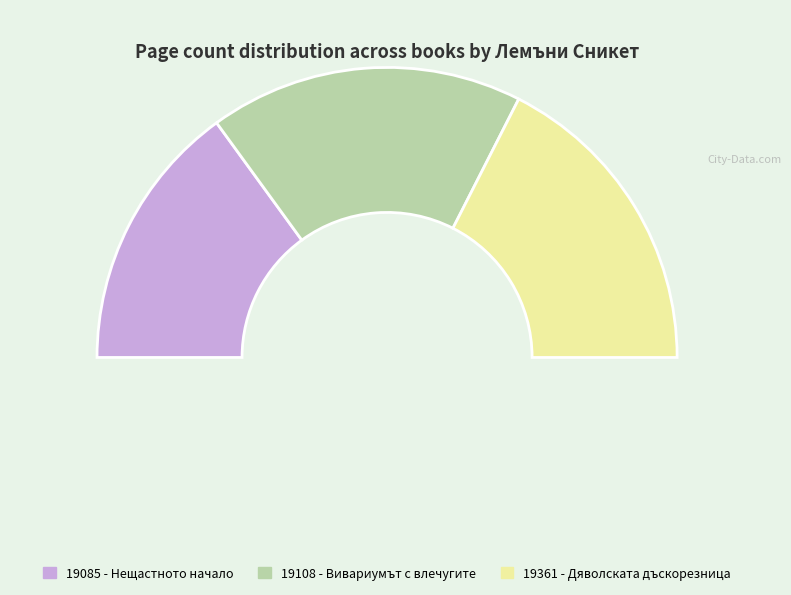

How much of the chart is everything except 19108 - Вивариумът с влечугите?

65.0%